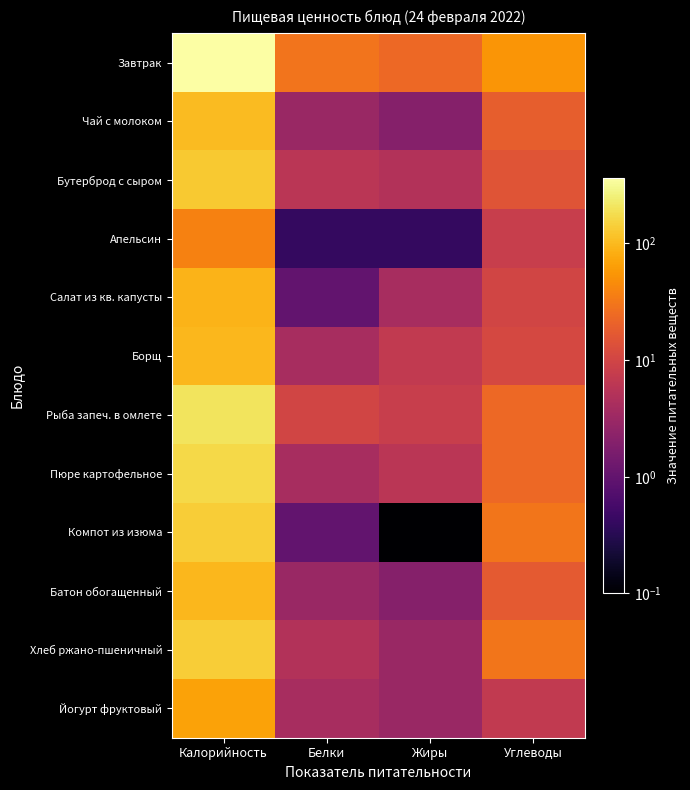

What is the total value across all series at Калорийность?

1640.0